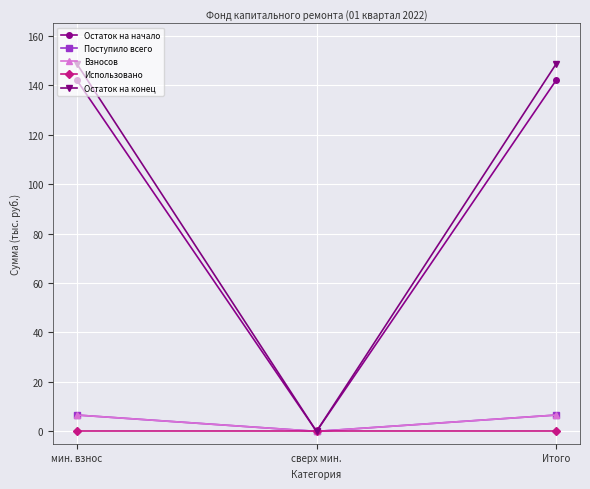

Which series has the largest total across all categories?

Остаток на конец